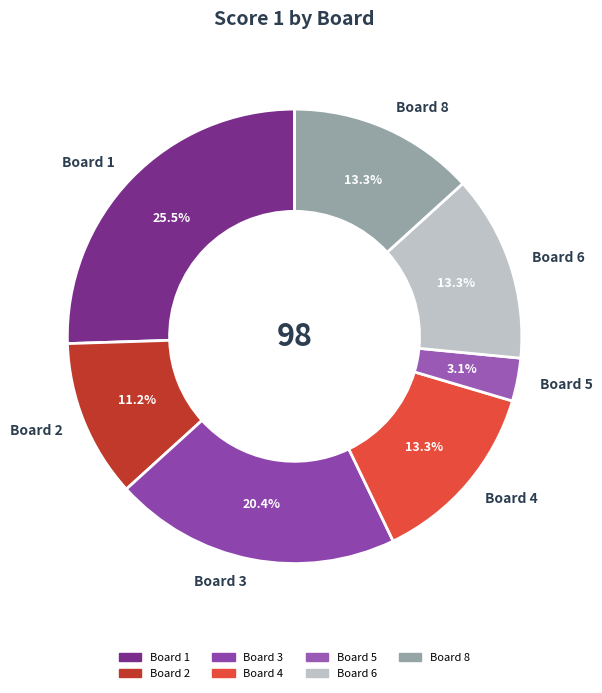

Count the number of slices in the pie.

7